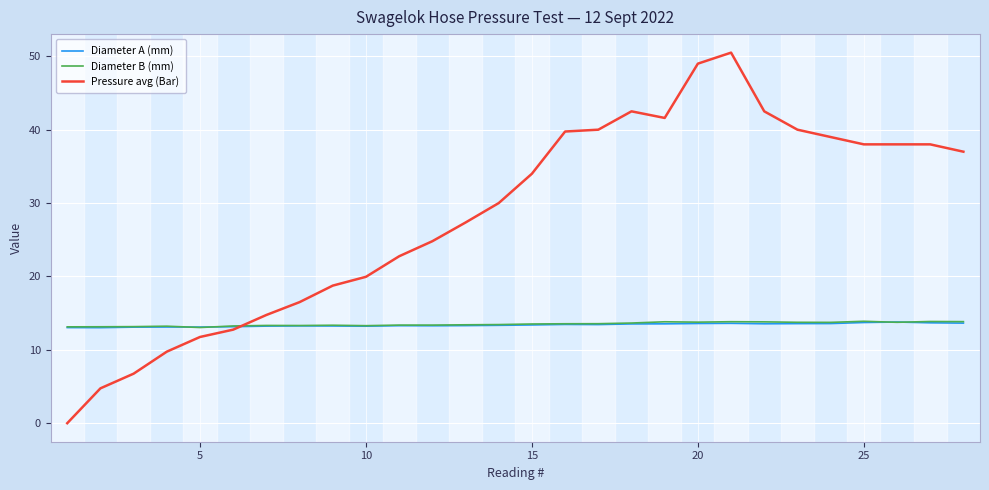

Does the chart display data point markers on the line(s)?

No